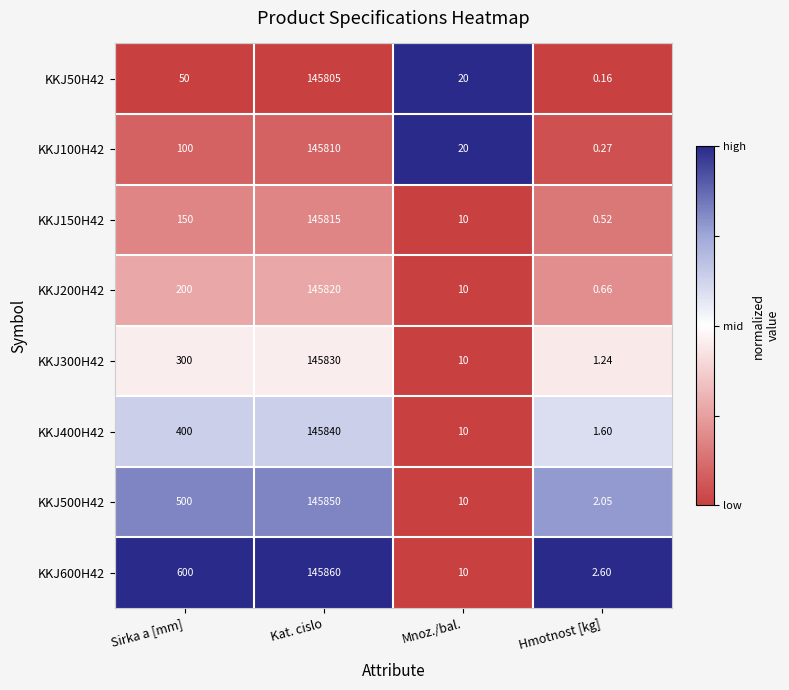

At which label does KKJ400H42 reach its peak?

Kat. cislo